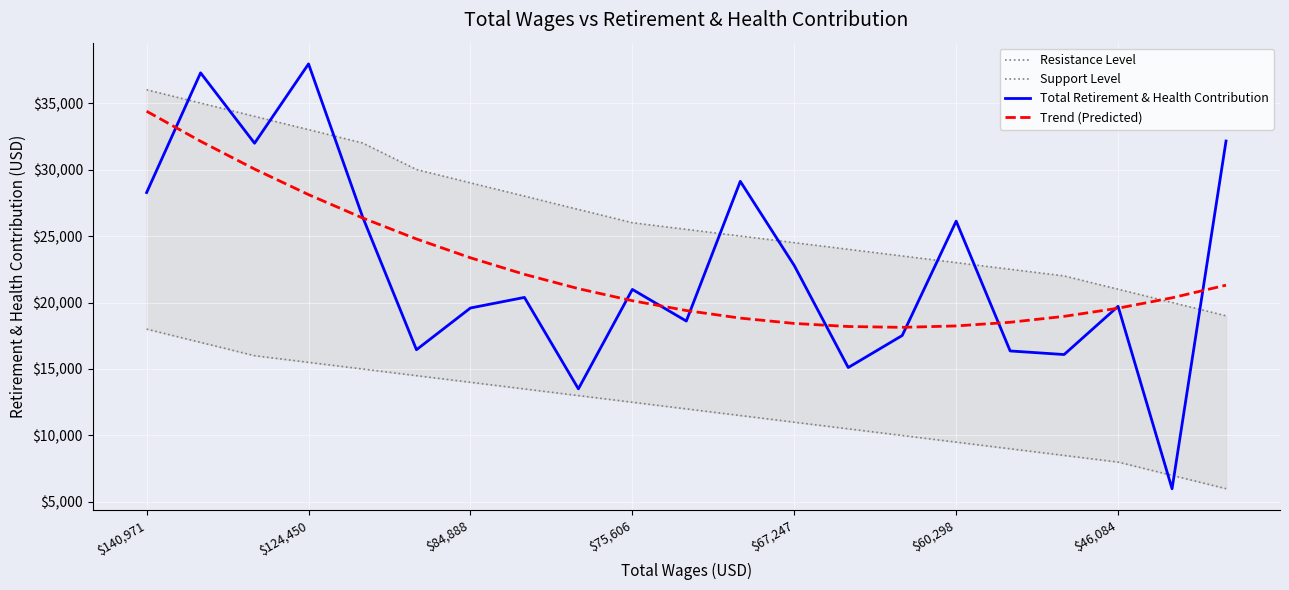

What is the sum of all Support Level values?

252000.0